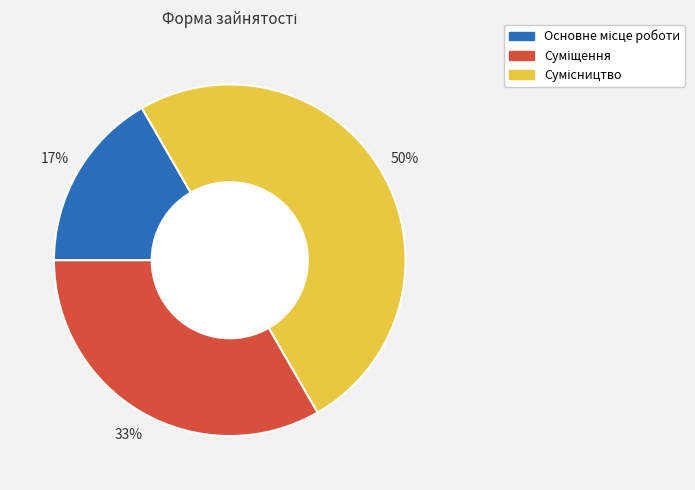

How many segments does this pie chart have?

3